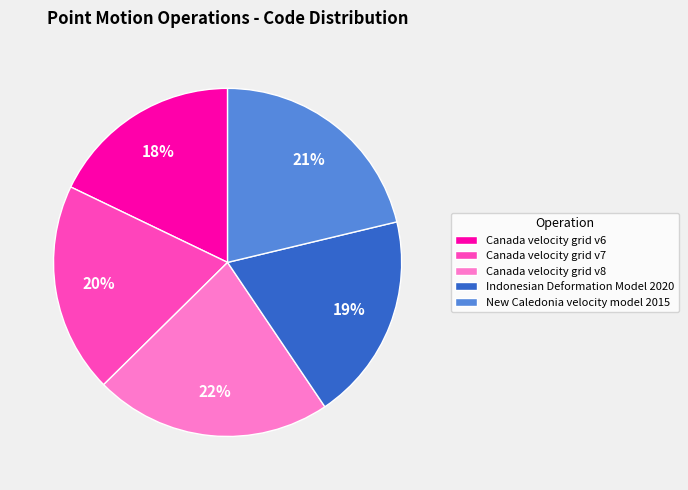

The Indonesian Deformation Model 2020 slice represents 19% of the pie. True or false?

True